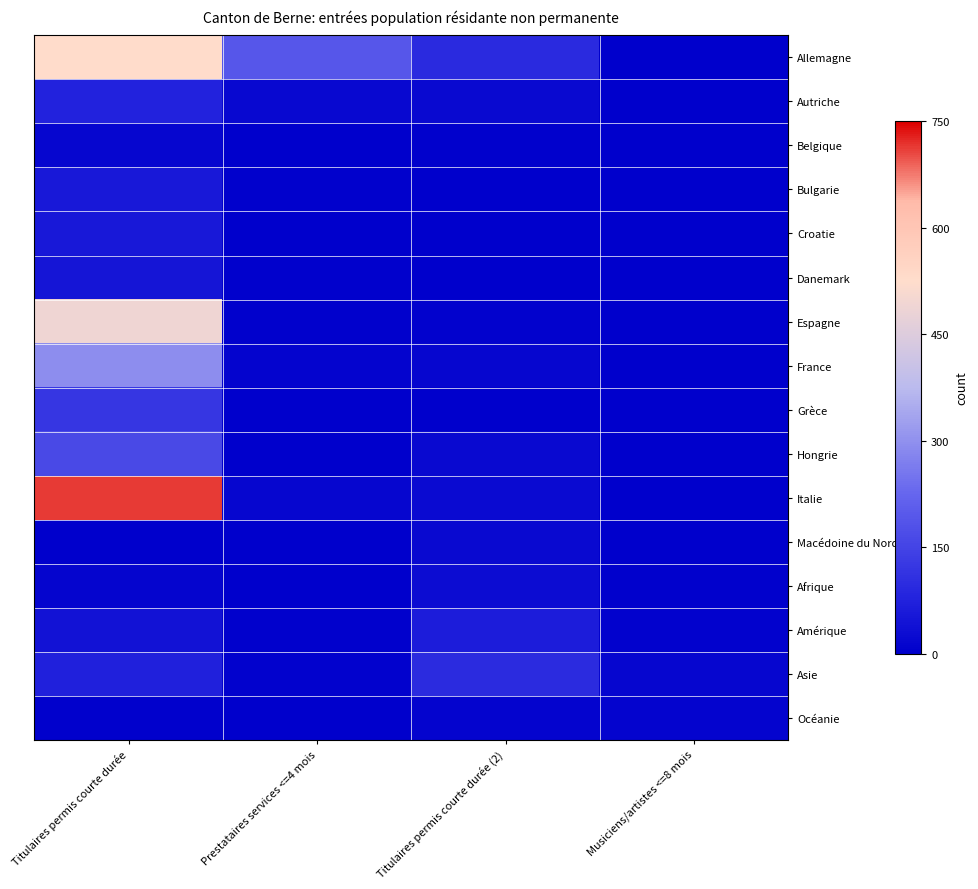

Which has a higher value, Musiciens/artistes <=8 mois or Titulaires permis courte durée?

Titulaires permis courte durée